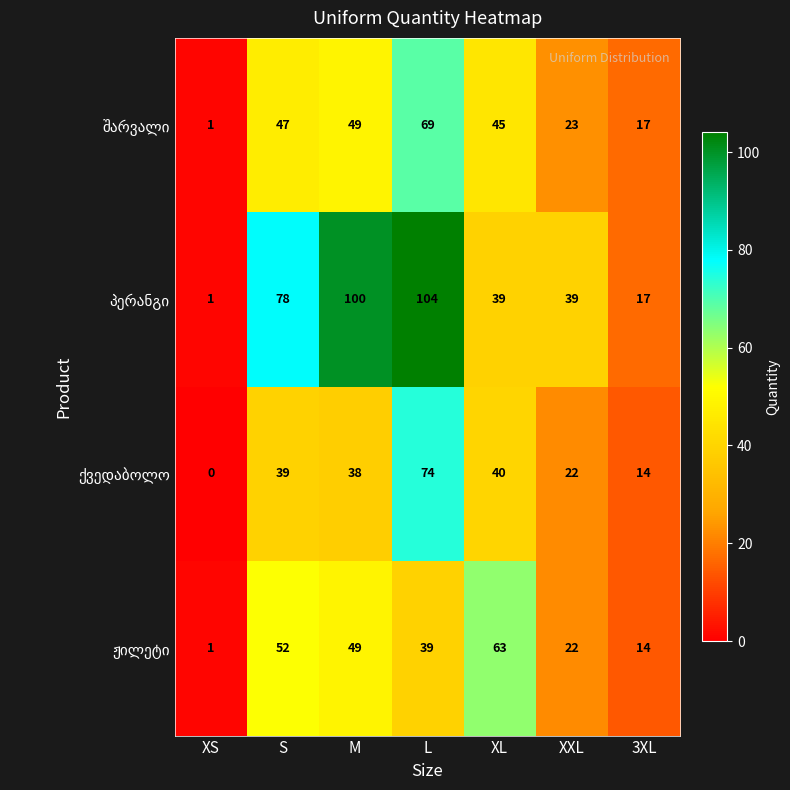

What is the total value across all series at M?

236